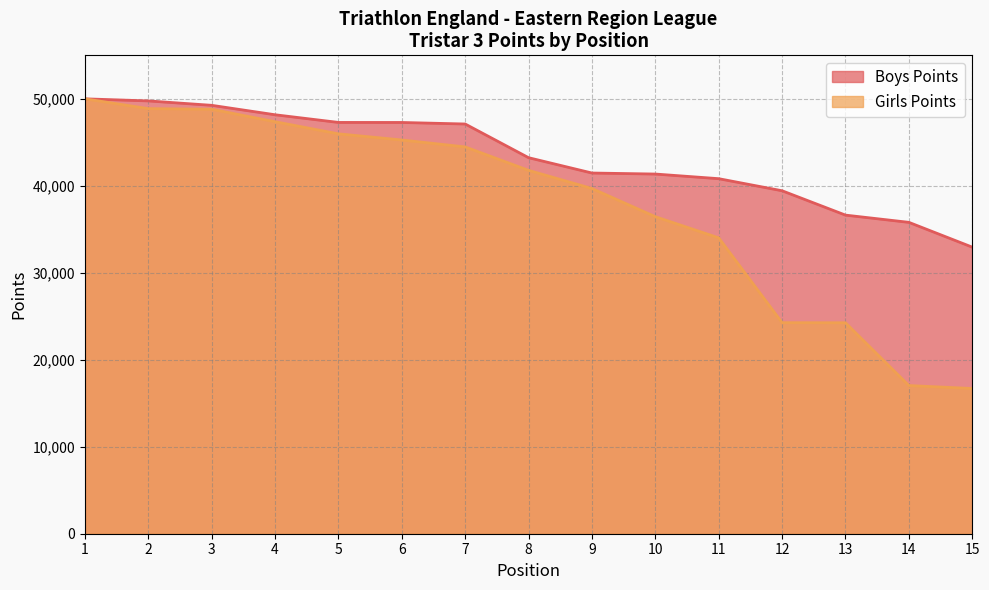

At 8, list the series in order from smallest to largest.

Girls Points, Boys Points